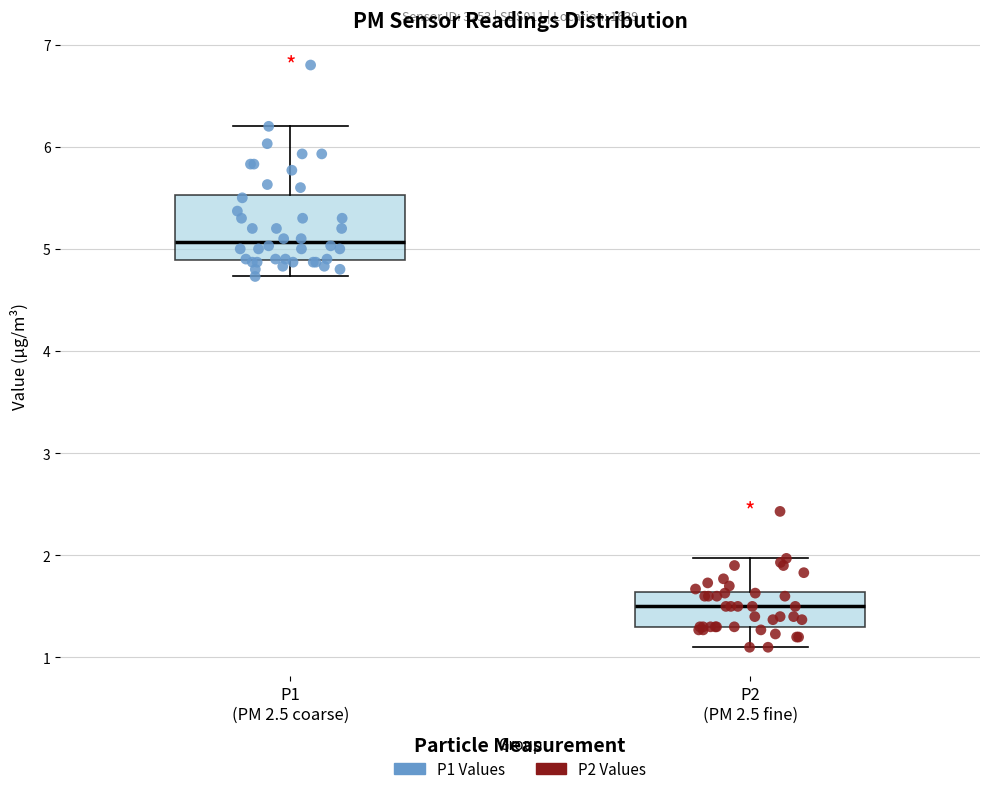

Which box has the lowest median line?

P2 (PM 2.5 fine)